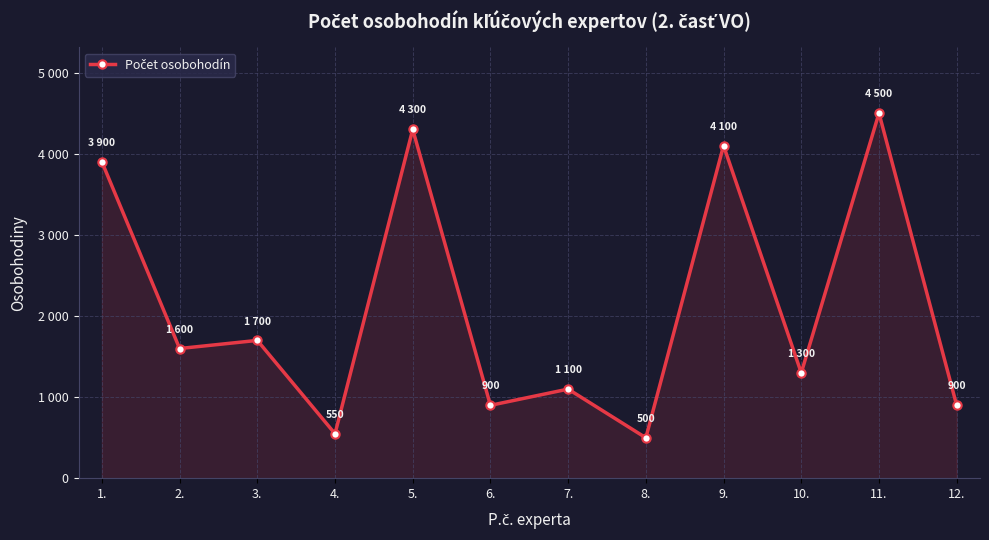

How many points are lower than both their immediate neighbors (excluding endpoints)?

5